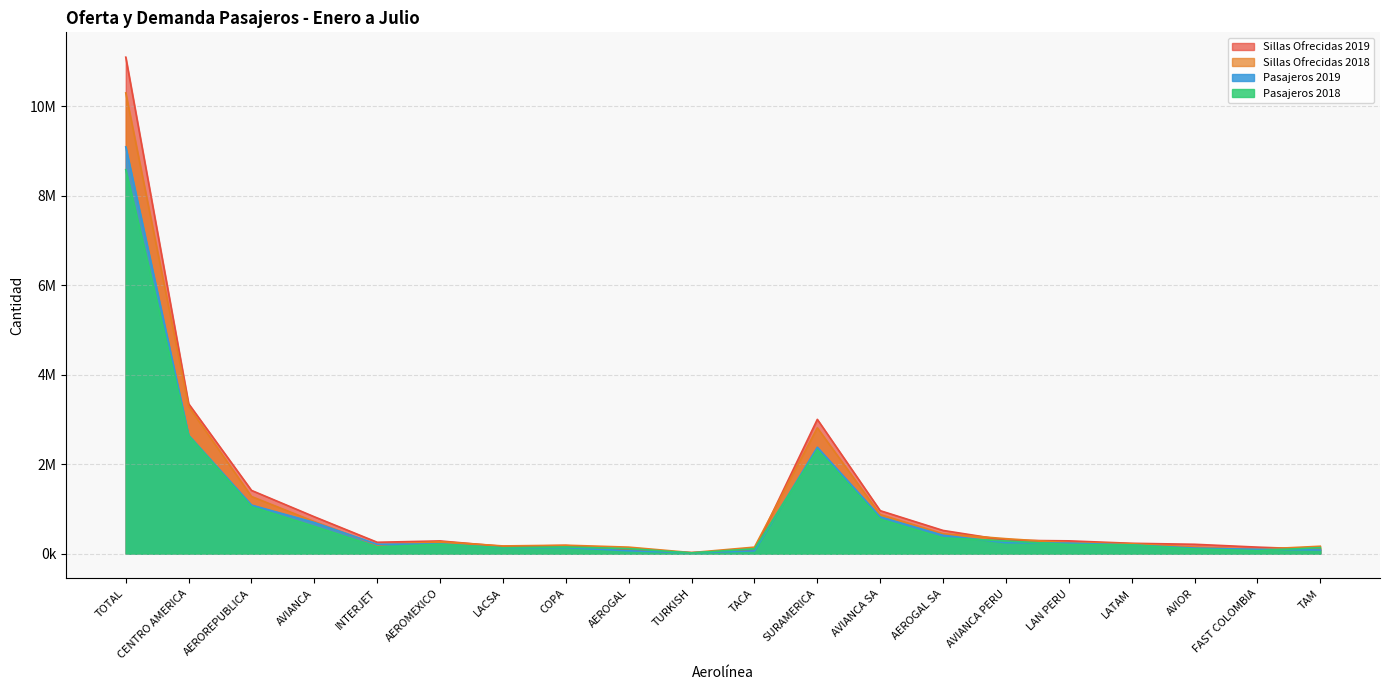

What is the average value of the Sillas Ofrecidas 2018 series?

1102134